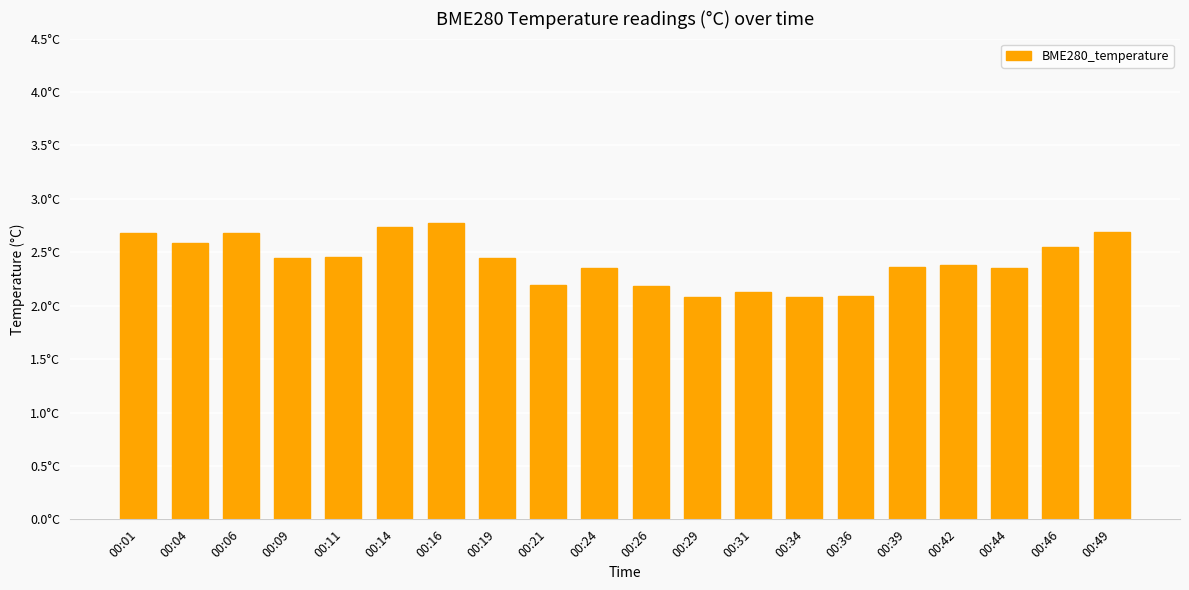

What is the change in value from 00:21 to 00:46?

+0.4